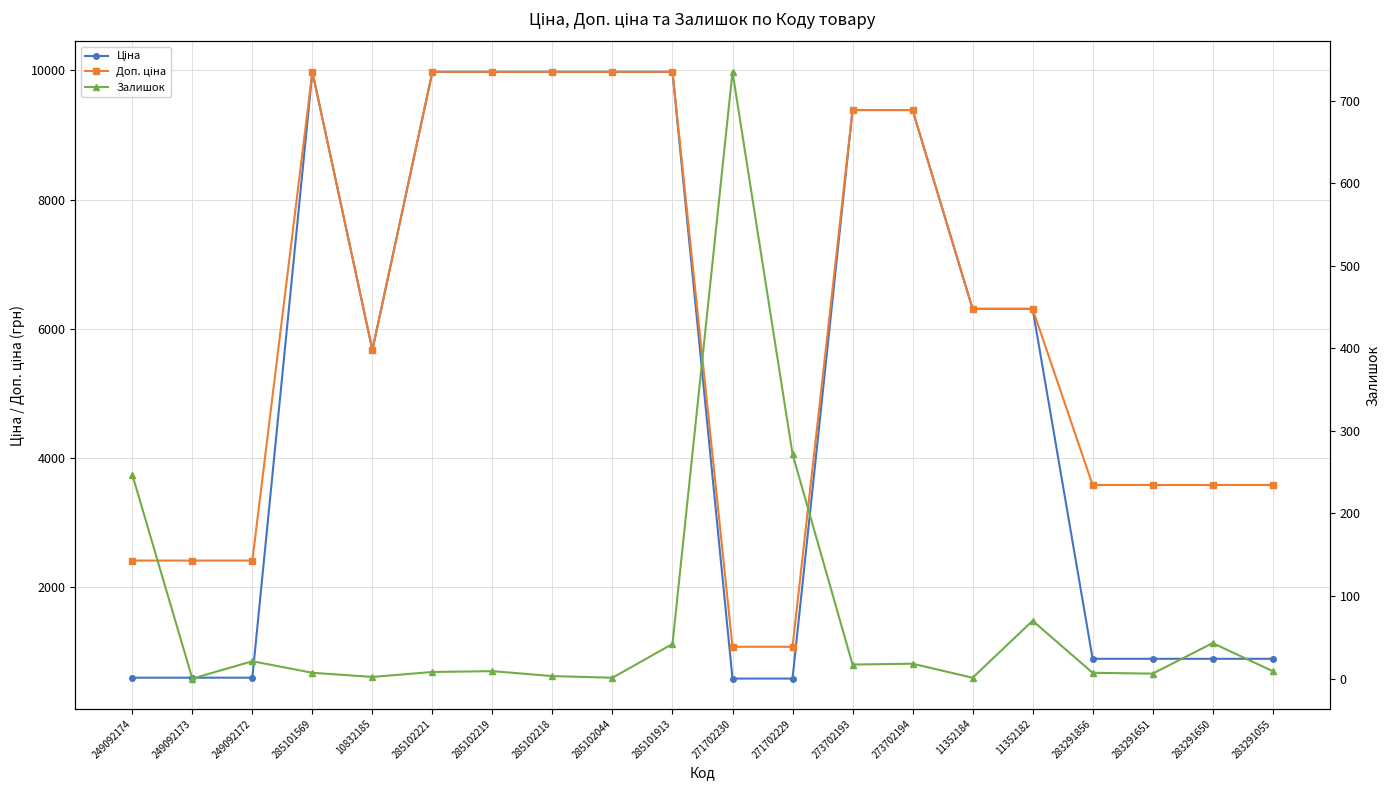

Reading left to right, list all the values displayed in this chart.

Ціна: 249092174=603.7	249092173=603.7	249092172=603.7	285101569=9975.0	10832185=5673.8	285102221=9975.0	285102219=9975.0	285102218=9975.0	285102044=9975.0	285101913=9975.0	271702230=589.9	271702229=589.9	273702193=9384.0	273702194=9384.0	11352184=6308.8	11352182=6308.8	283291856=895.9	283291651=895.9	283291650=895.9	283291055=895.9
Доп. ціна: 249092174=2414.8	249092173=2414.8	249092172=2414.8	285101569=9975.0	10832185=5673.8	285102221=9975.0	285102219=9975.0	285102218=9975.0	285102044=9975.0	285101913=9975.0	271702230=1081.7	271702229=1081.7	273702193=9384.0	273702194=9384.0	11352184=6308.8	11352182=6308.8	283291856=3583.6	283291651=3583.6	283291650=3583.6	283291055=3583.6
Залишок: 249092174=247.0	249092173=0.0	249092172=21.0	285101569=7.0	10832185=2.0	285102221=8.0	285102219=9.0	285102218=3.0	285102044=1.0	285101913=42.0	271702230=735.0	271702229=272.0	273702193=17.0	273702194=18.0	11352184=1.0	11352182=70.0	283291856=7.0	283291651=6.0	283291650=43.0	283291055=9.0